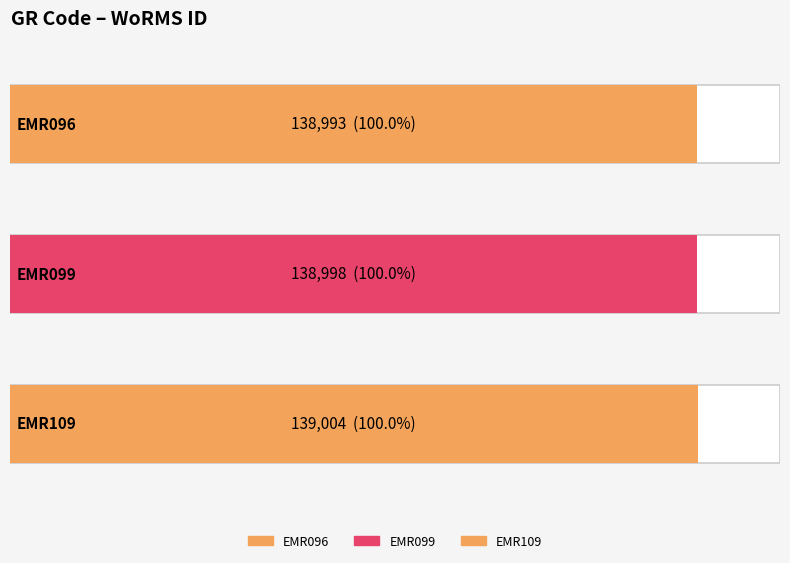

What is the maximum value shown in the chart?

139004